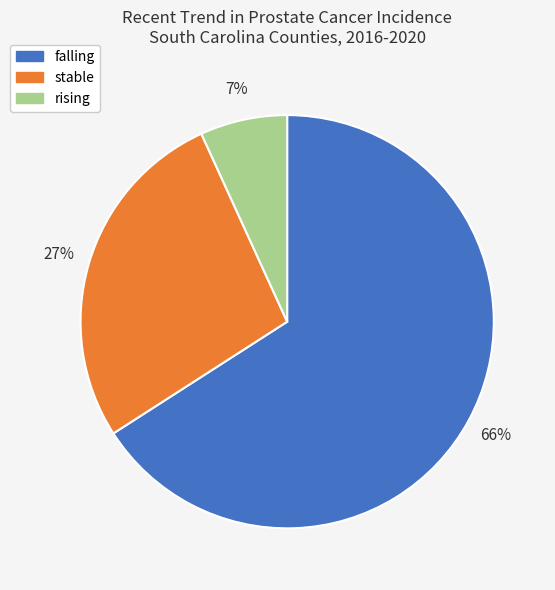

Is it true that rising is 7% of the pie?

True